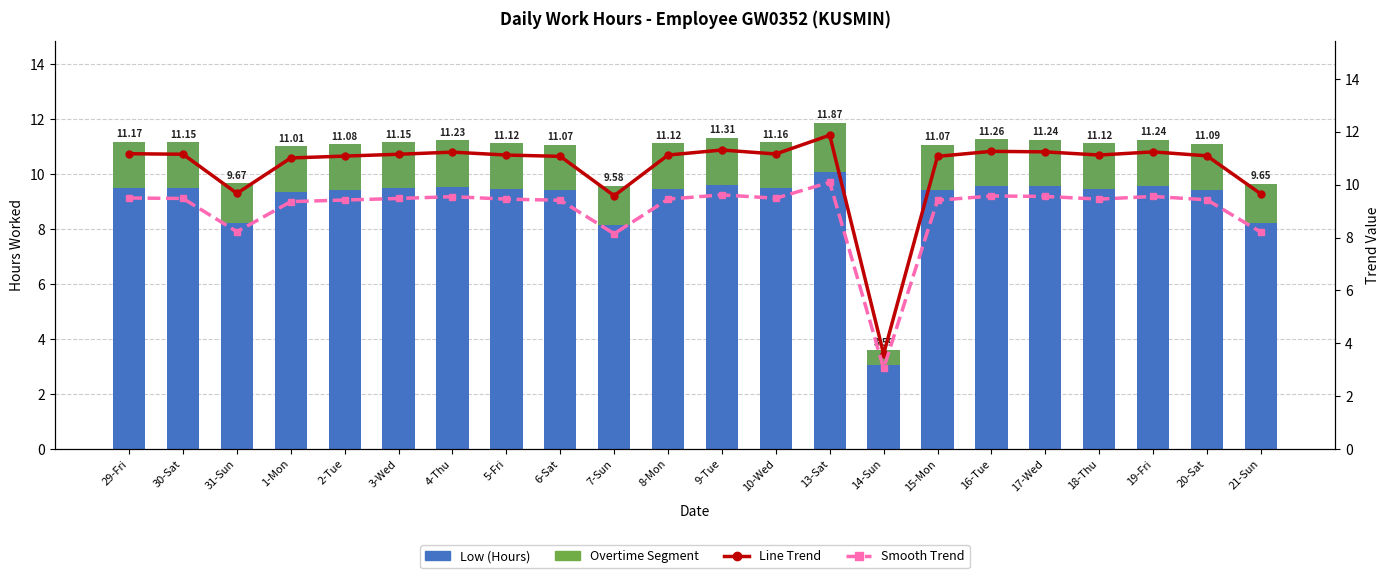

At which category does the chart reach its peak across all series?

13-Sat